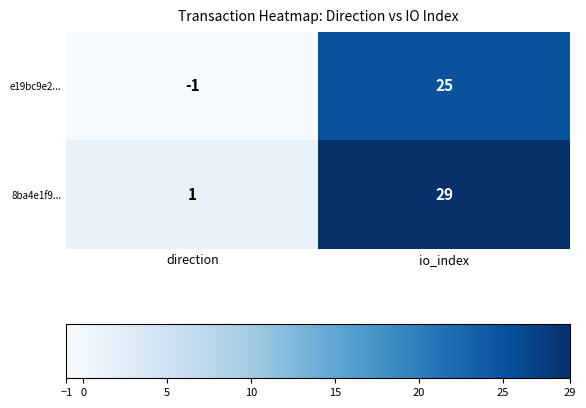

Reading left to right, what are all the values shown in this chart?

e19bc9e2...: -1	25
8ba4e1f9...: 1	29